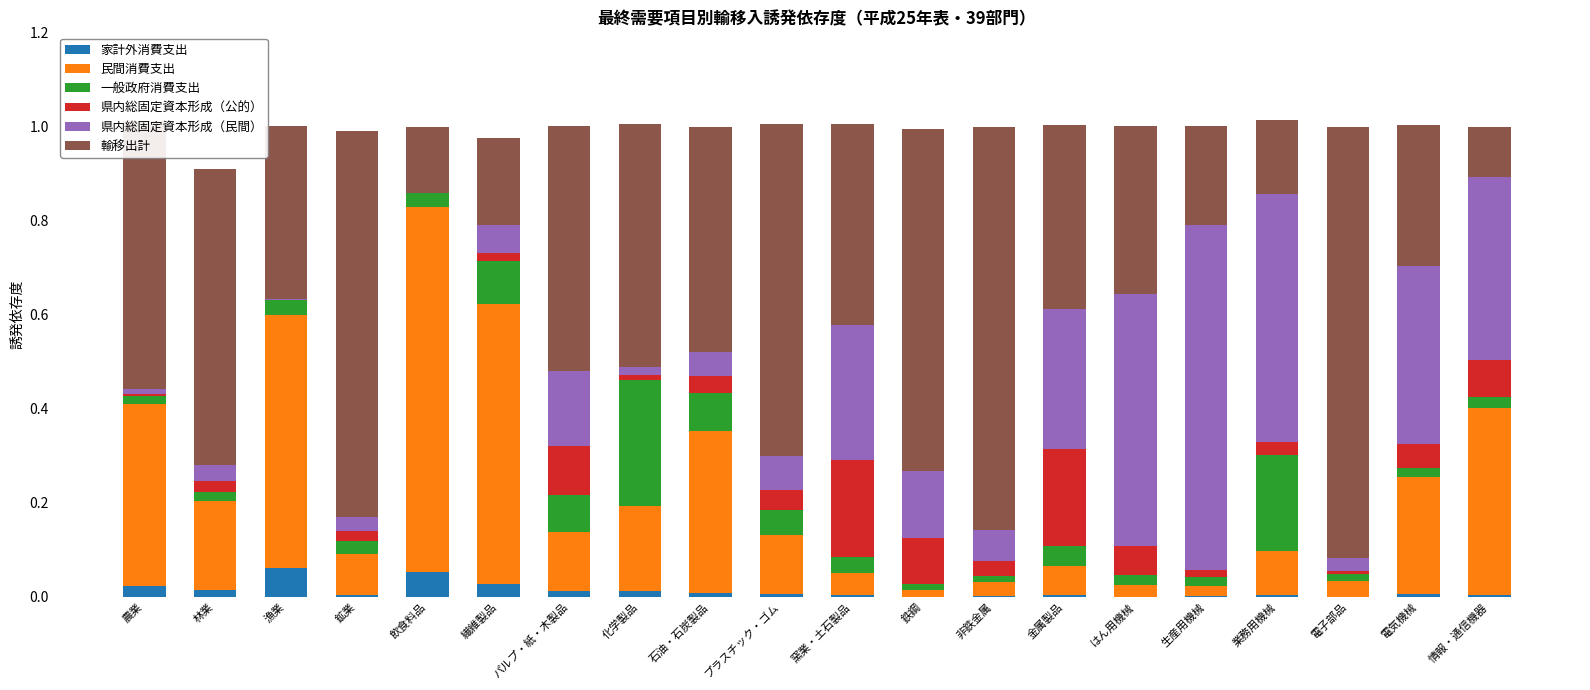

Rank the series at 鉄鋼 from highest to lowest value.

輸移出計, 県内総固定資本形成（民間）, 県内総固定資本形成（公的）, 民間消費支出, 一般政府消費支出, 家計外消費支出